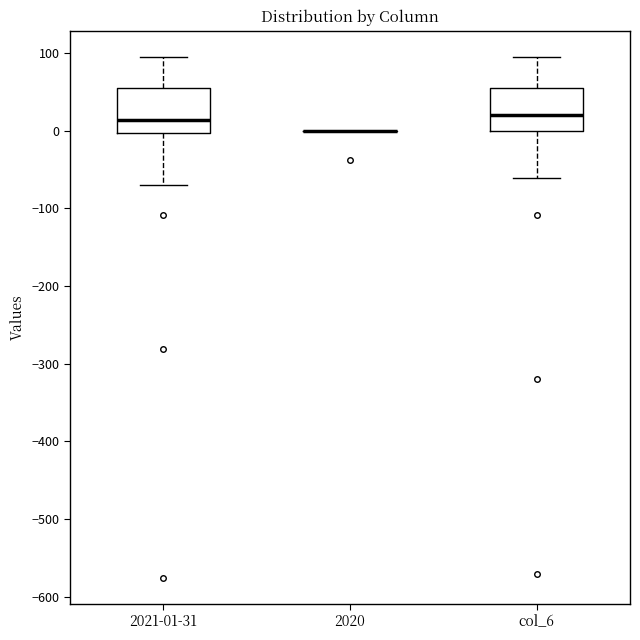

Reading left to right, read every box against the y-axis: the position of its median line, the range the box covers, and the ends of its whiskers. The values are not printed on the chart, so give them approximately, as read against the axis.

2021-01-31: median 10, box 0 to 60, whiskers -70 to 100
2020: box collapsed to a line at 0, whiskers 0 to 0
col_6: median 20, box 0 to 60, whiskers -60 to 100